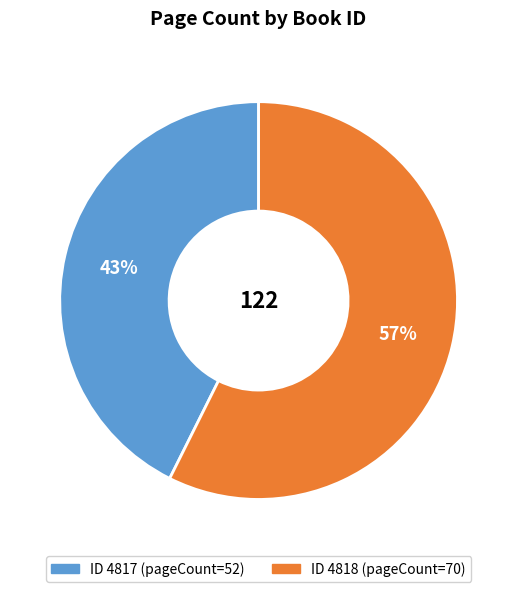

To the nearest percent, what is the average slice percentage?

50%